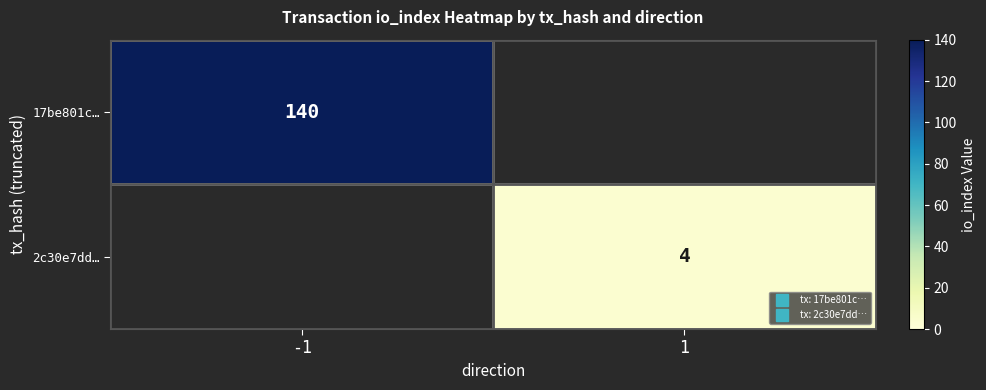

What is the total value across all series at 1?

4